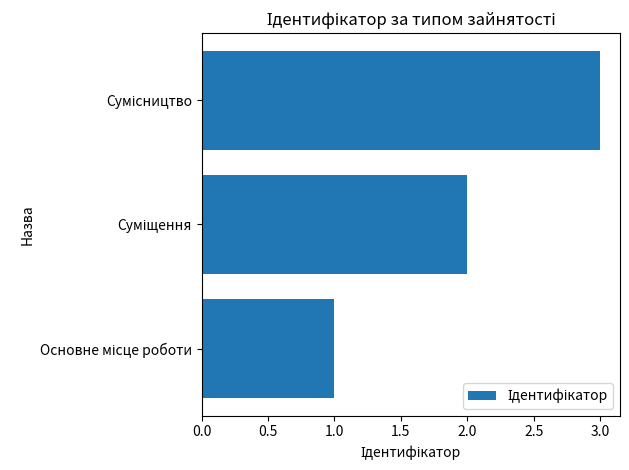

What is the greatest value displayed?

3